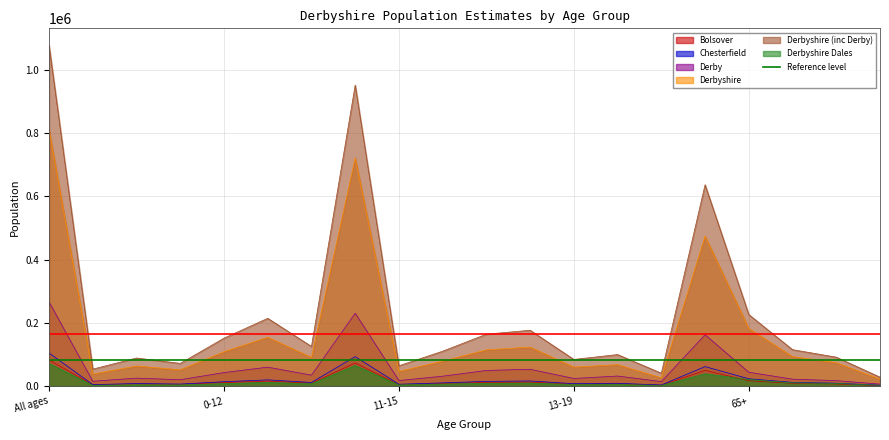

True or false: Chesterfield and Bolsover intersect in this chart.

False